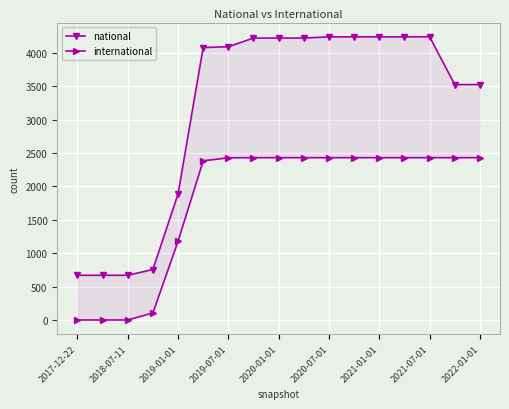

What is the sum of the international values at 2021-01-01 and 13?

4858